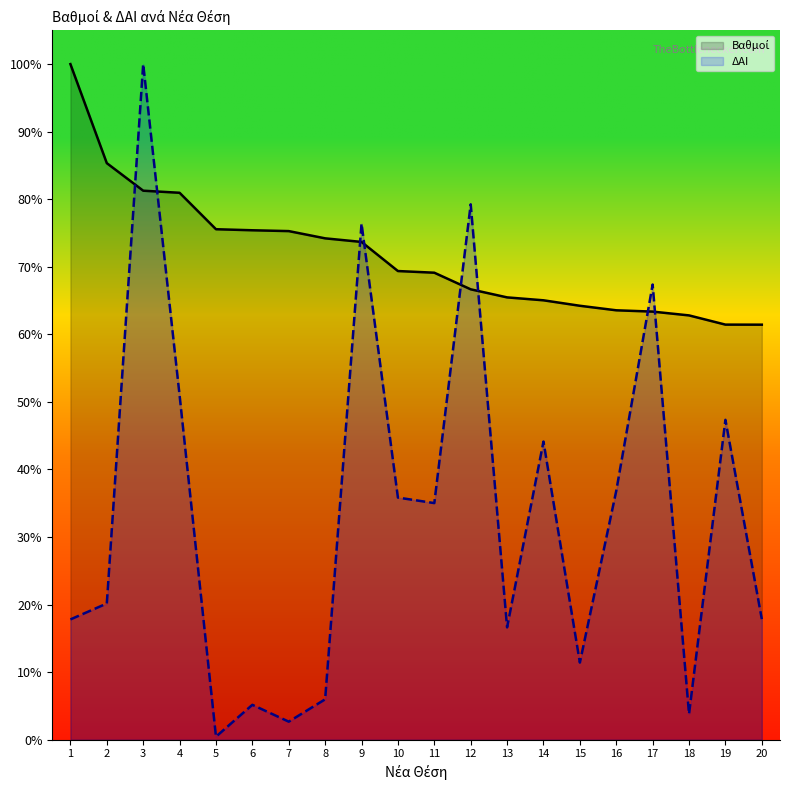

What is the lowest value of the ΔΑΙ series?

0.5